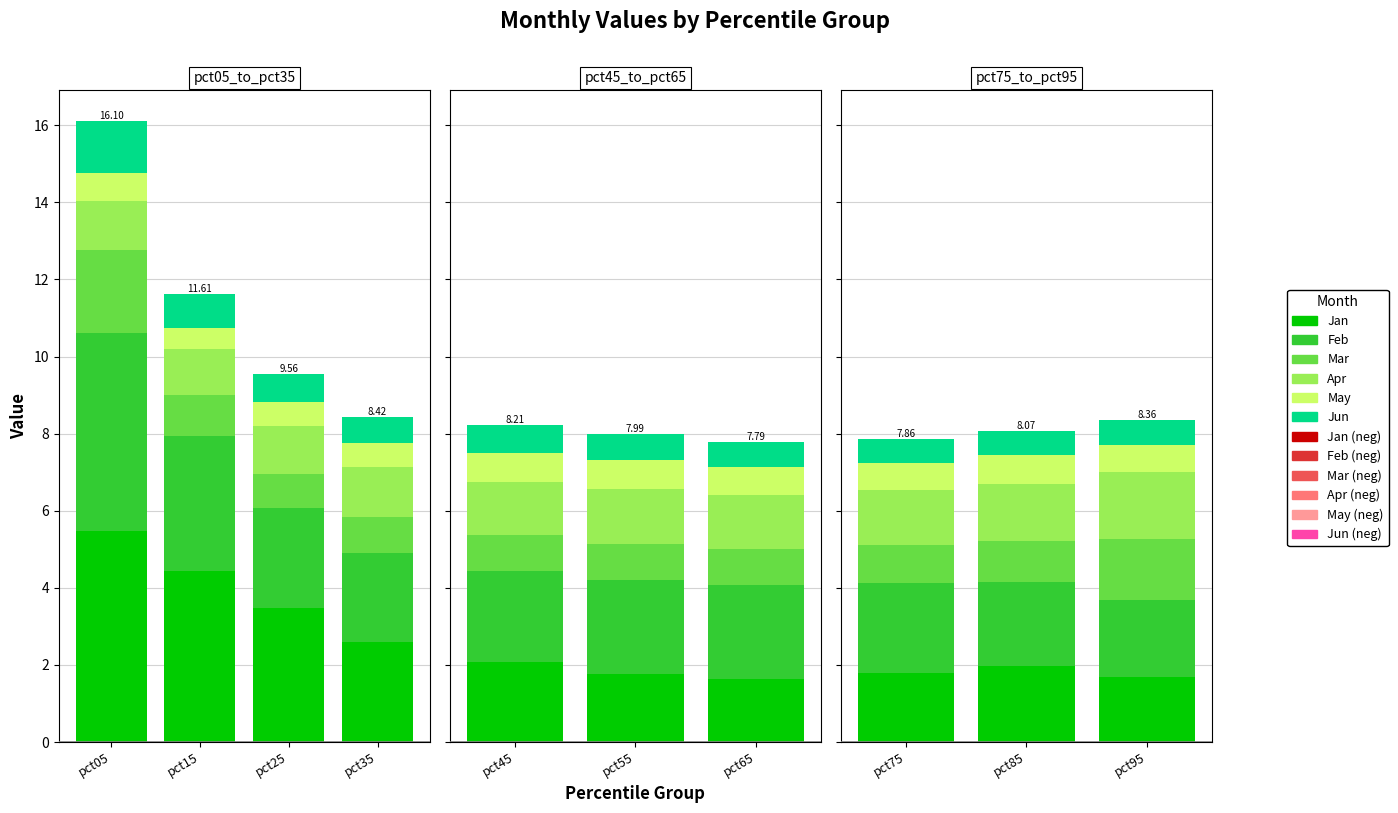

How many bars are there in each group?

6